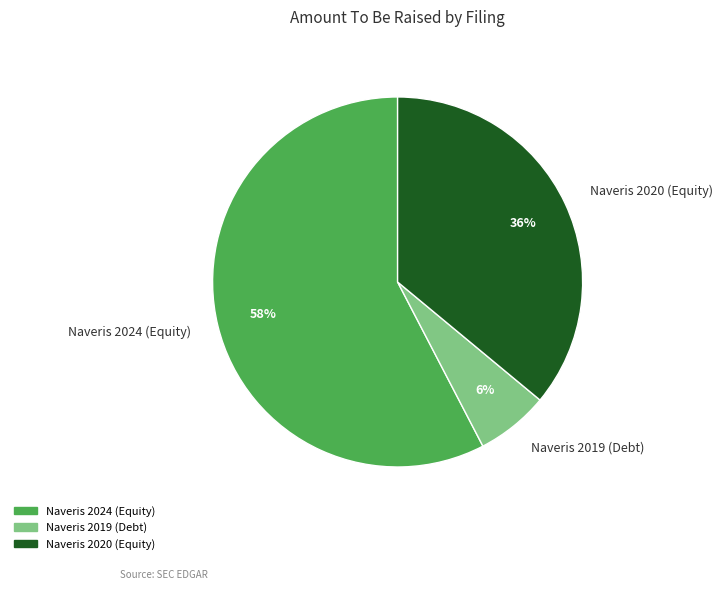

True or false: Naveris 2020 (Equity) accounts for 36% of the total.

True